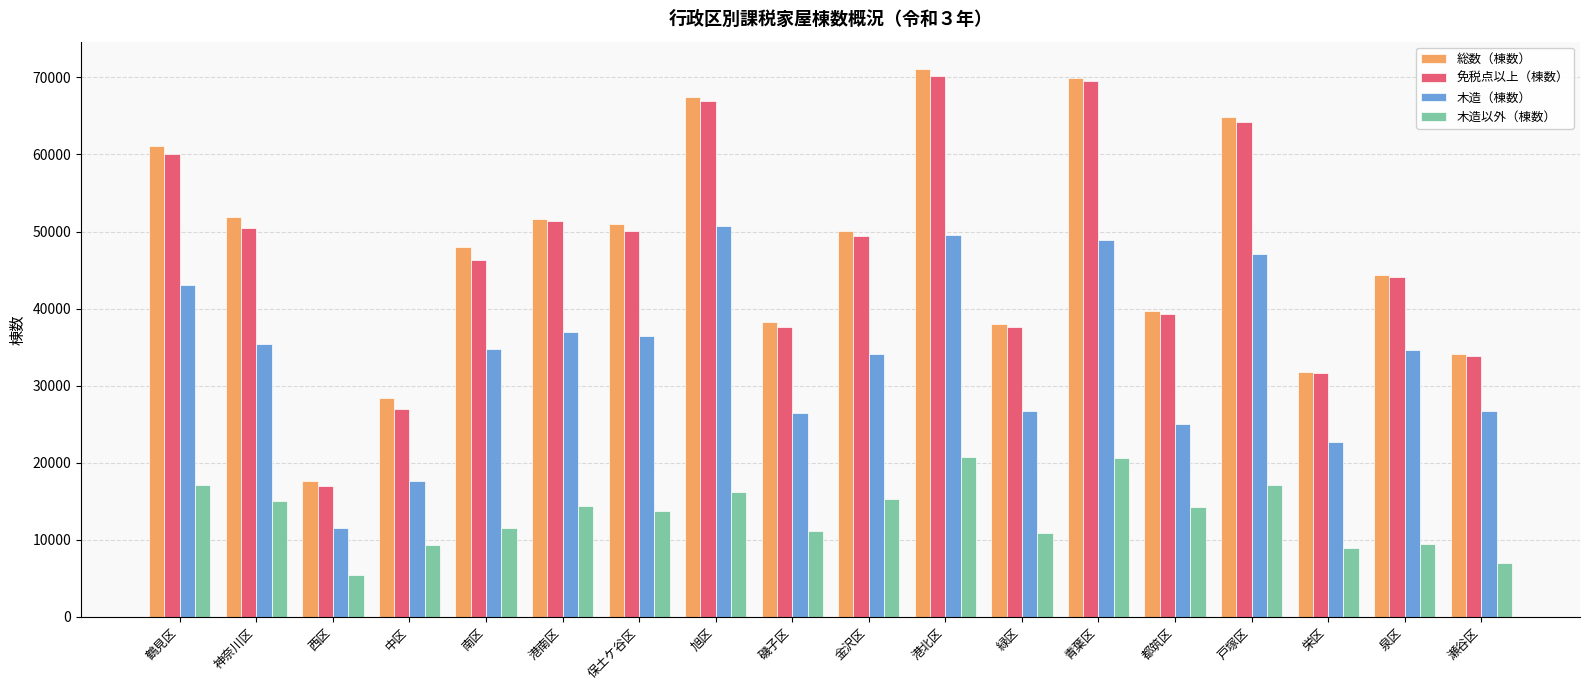

Which series has the largest range (max minus min)?

総数（棟数）